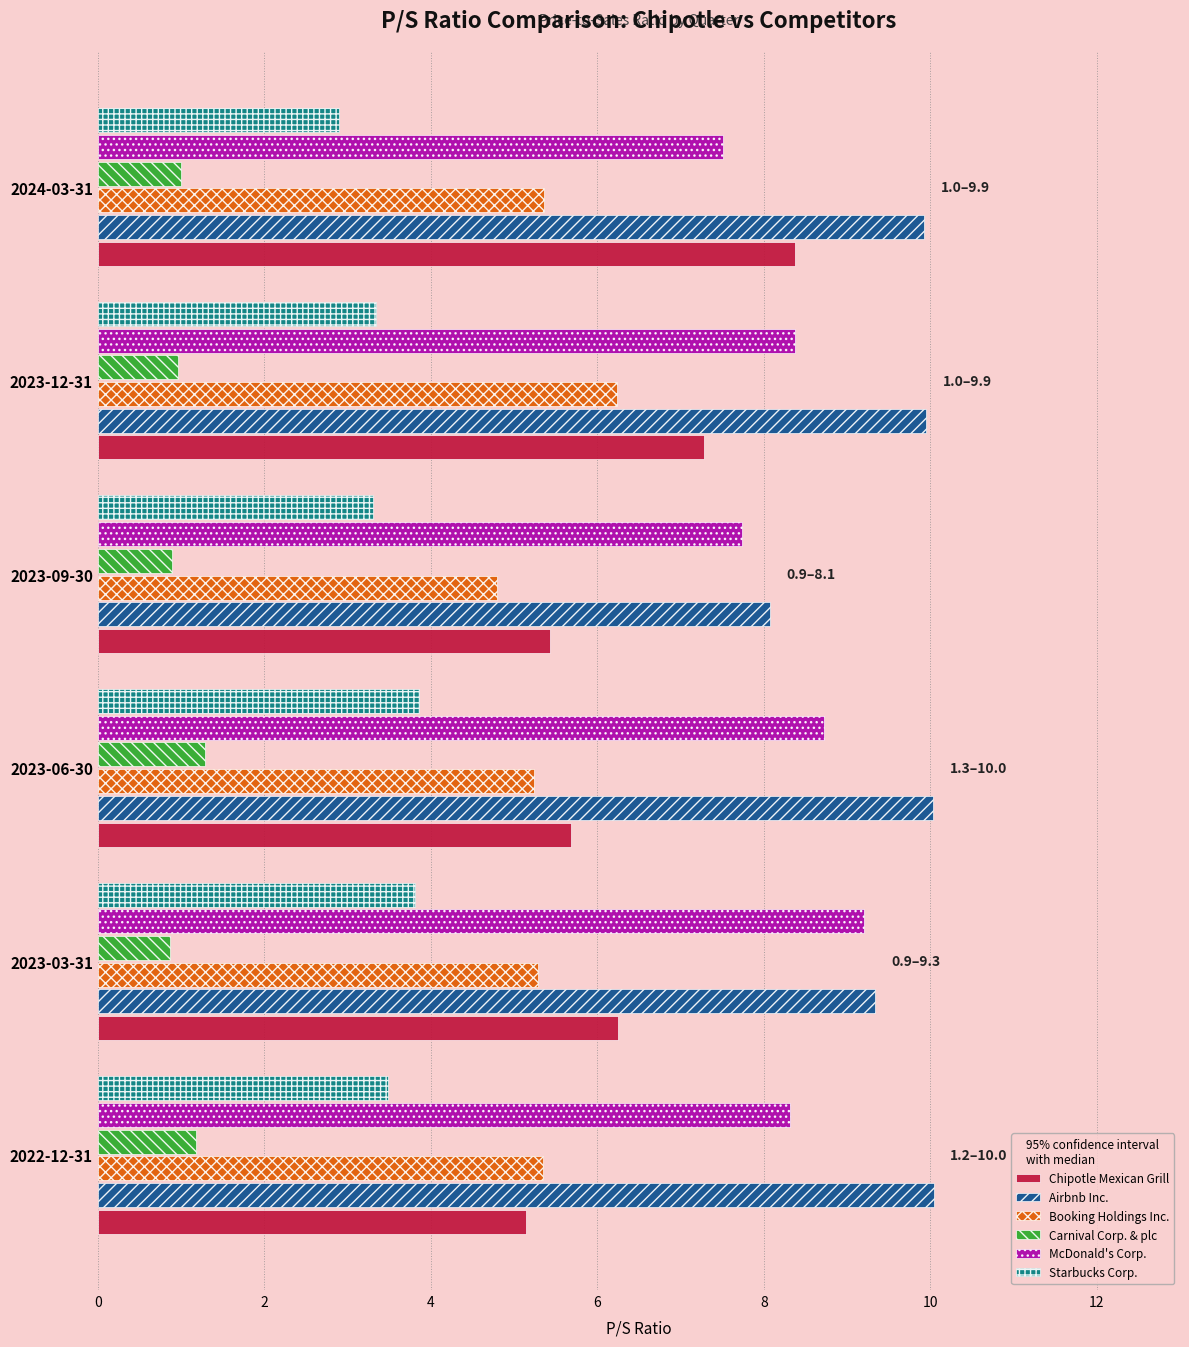

What is the difference between the maximum and minimum values in the Airbnb Inc. series?

2.0